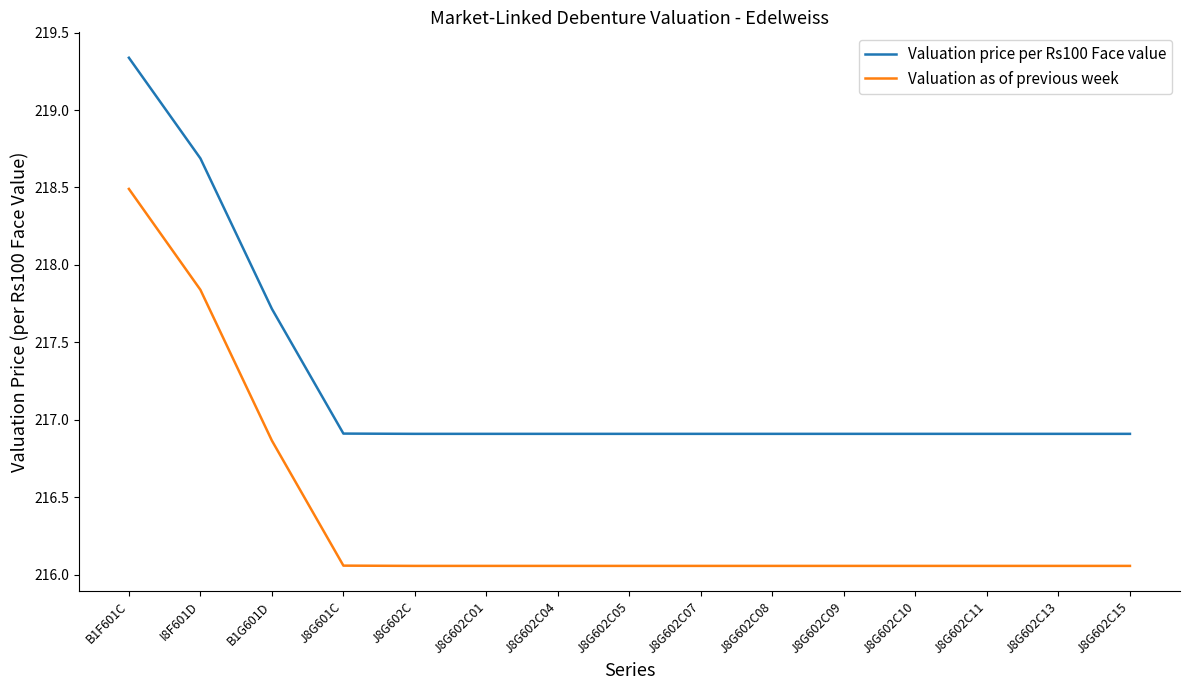

Is the value of Valuation price per Rs100 Face value at J8G602C greater than the value of Valuation as of previous week at B1F601C?

No